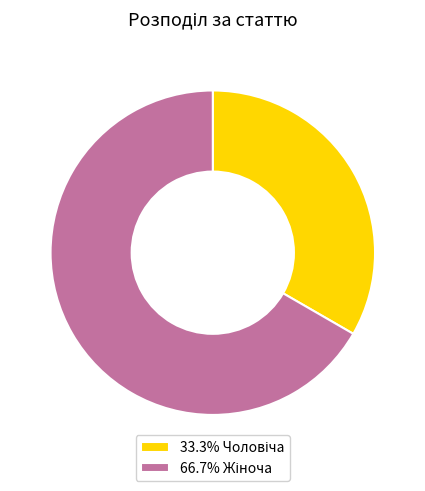

Is there a majority slice in this chart?

Yes